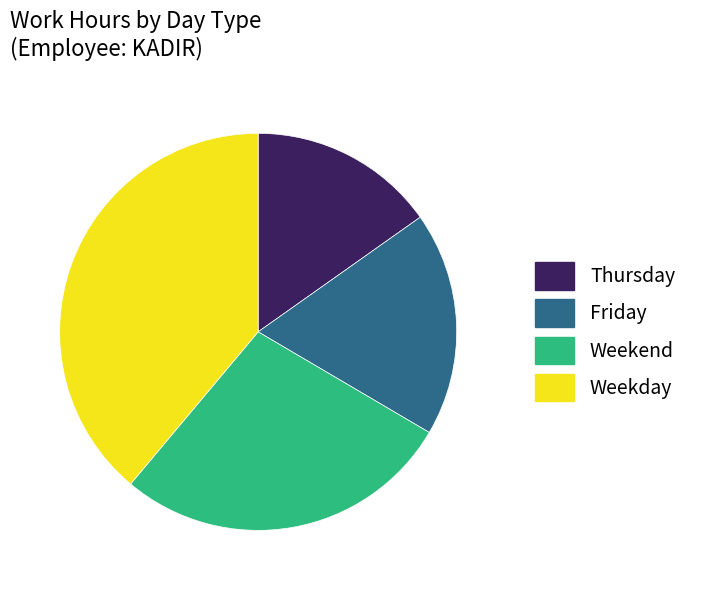

Which has a higher value, Thursday or Weekday?

Weekday